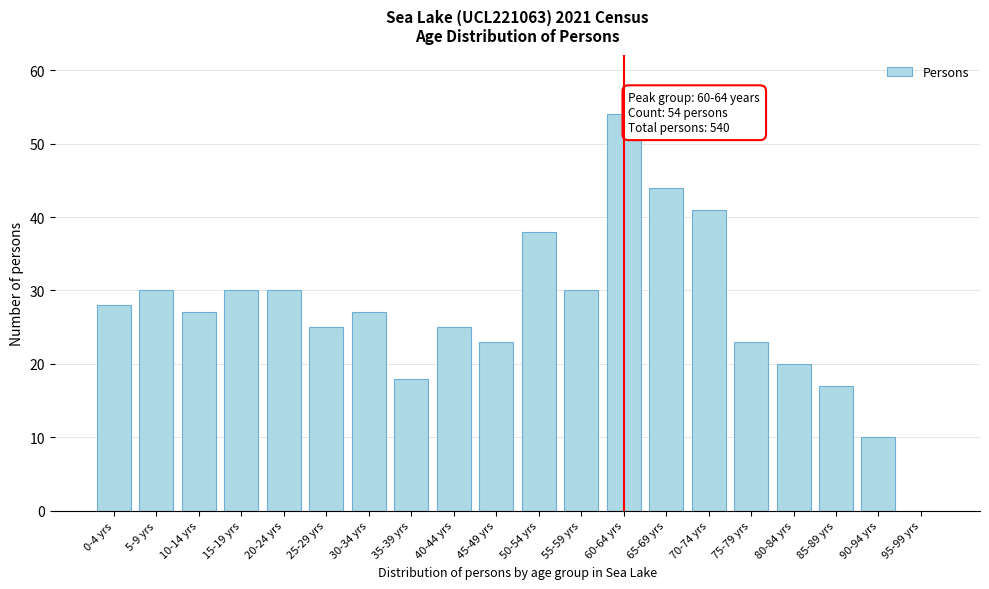

Reading right to left, transcribe all the data shown in this chart.

95-99 yrs=0	90-94 yrs=10	85-89 yrs=17	80-84 yrs=20	75-79 yrs=23	70-74 yrs=41	65-69 yrs=44	60-64 yrs=54	55-59 yrs=30	50-54 yrs=38	45-49 yrs=23	40-44 yrs=25	35-39 yrs=18	30-34 yrs=27	25-29 yrs=25	20-24 yrs=30	15-19 yrs=30	10-14 yrs=27	5-9 yrs=30	0-4 yrs=28